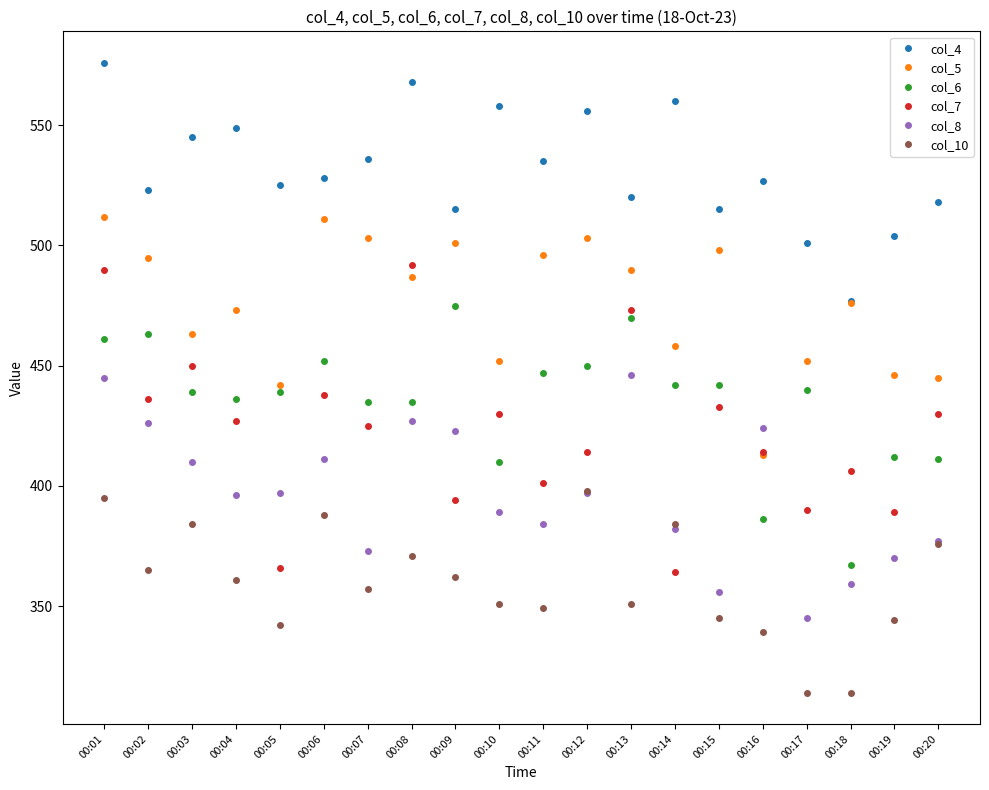

True or false: col_10 and col_5 cross at least once.

False